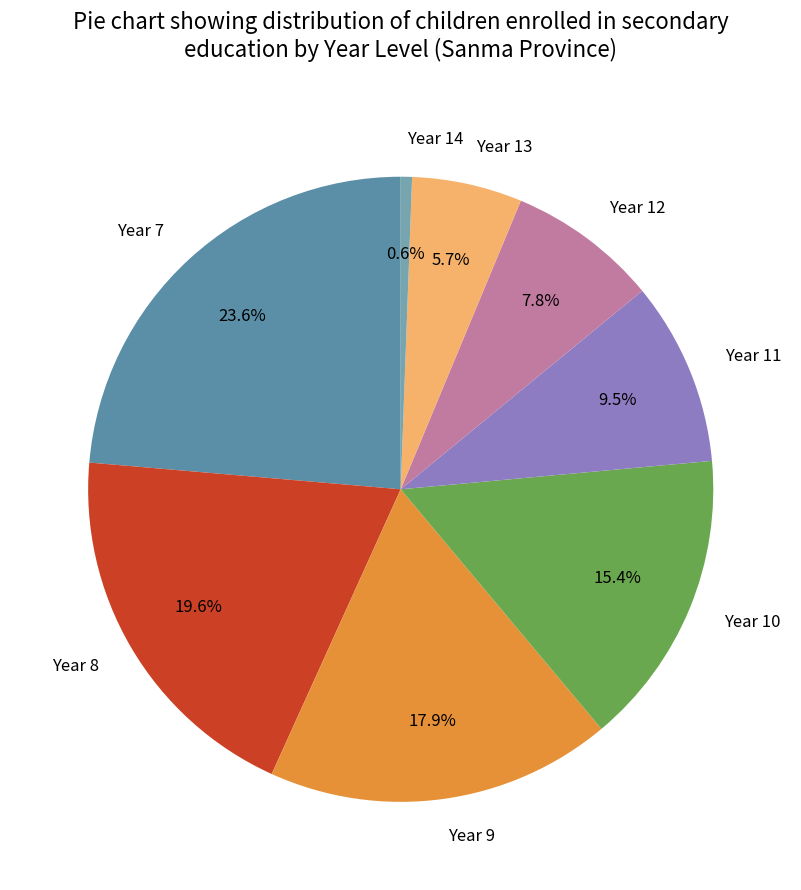

What is the ratio of the value at Year 13 to the value at Year 11?

0.6